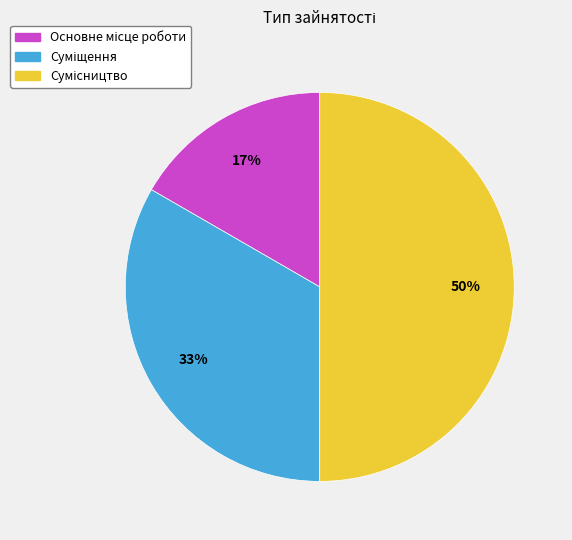

To the nearest percent, what is the difference between the largest and smallest slice percentages?

33%